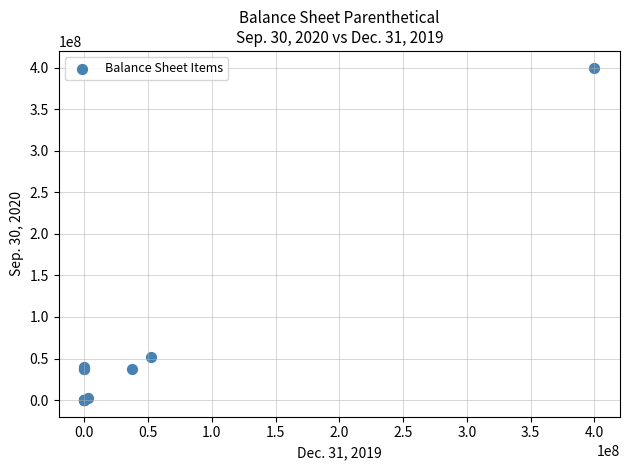

What Y value in the scatter plot is closest to 200000000?

52042000.0